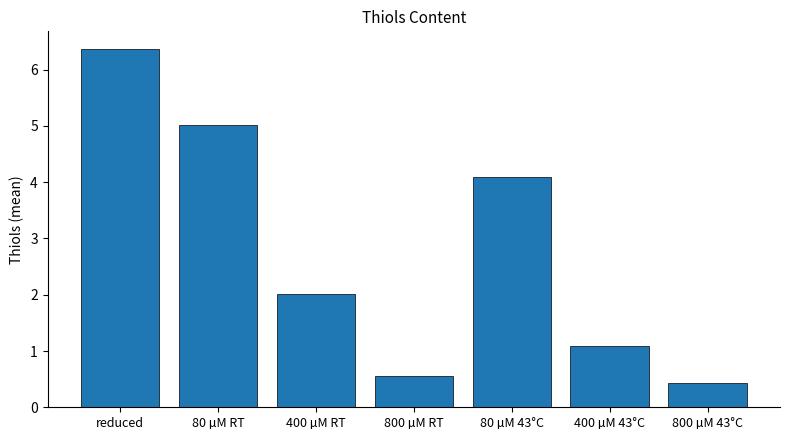

The chart shows a value of 2.4 at reduced. True or false?

False